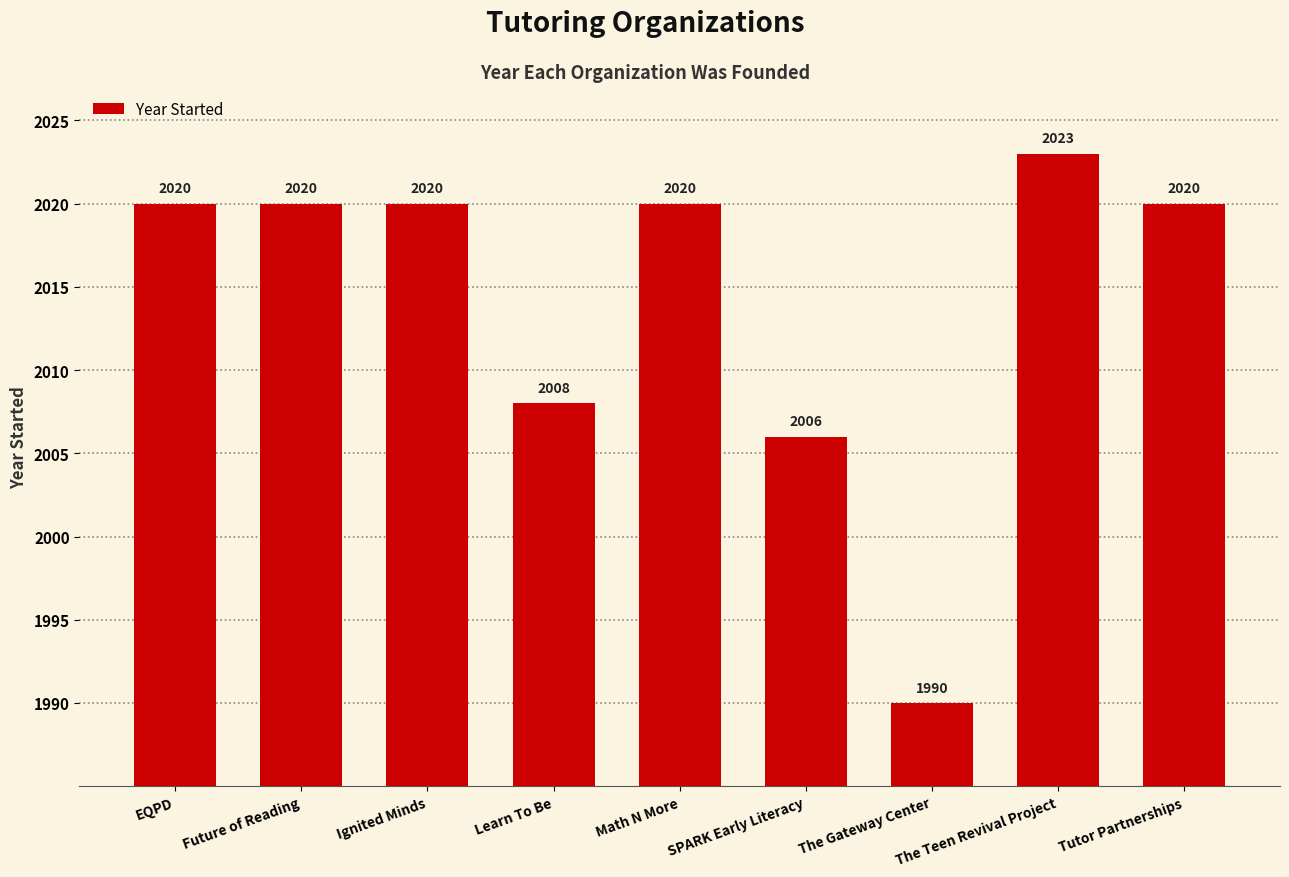

What is the difference between the values at Future of Reading and The Teen Revival Project?

3